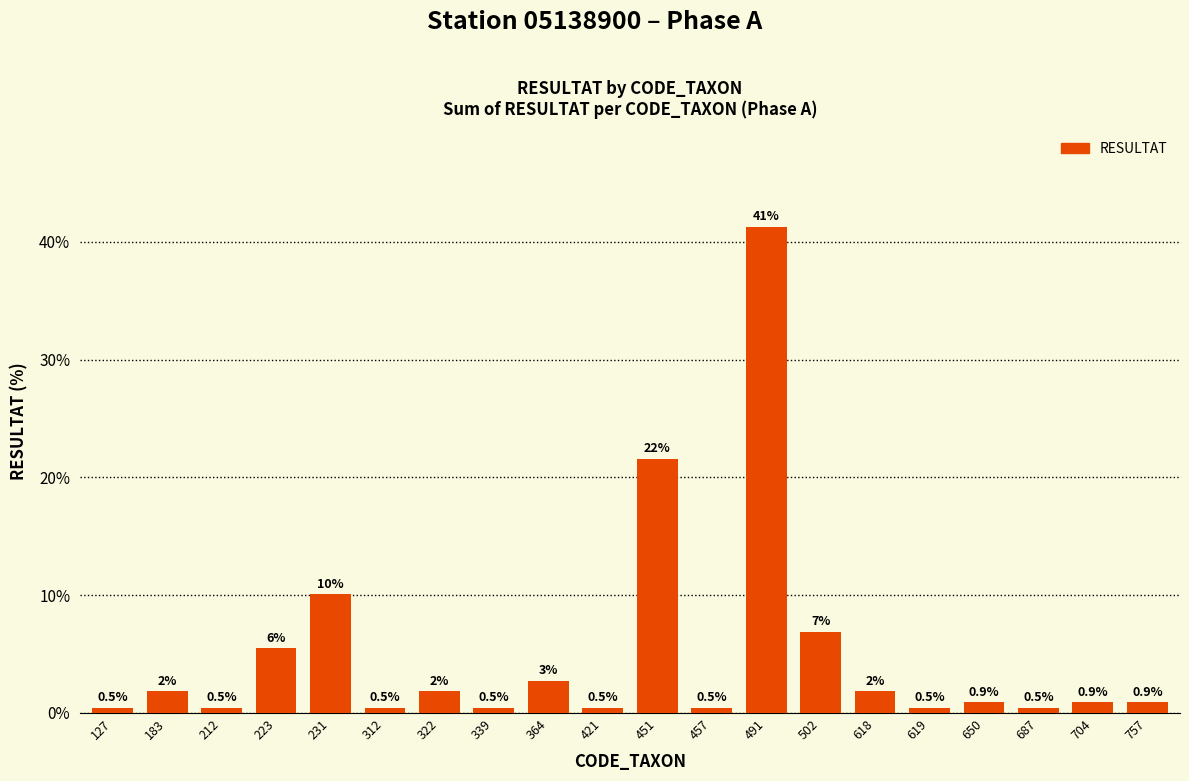

What is the change in value from 322 to 339?

-1.4